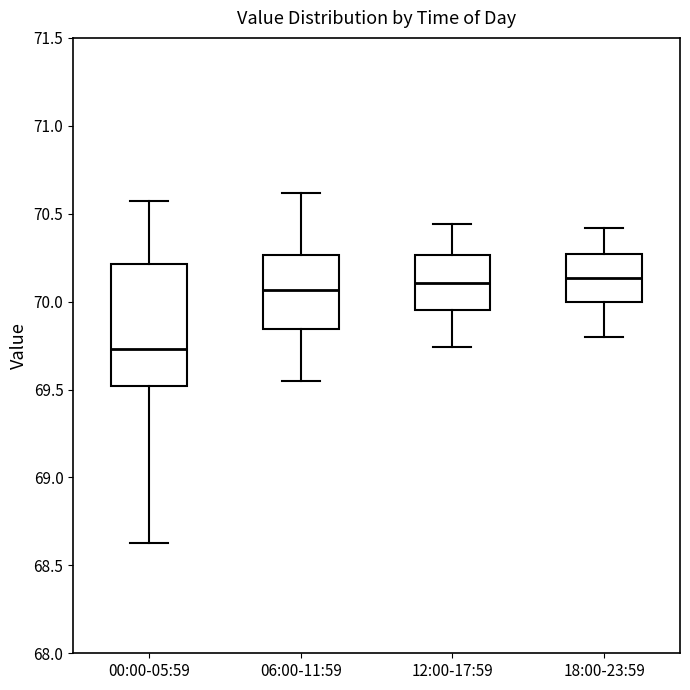

Where is the lower edge of the box for 12:00-17:59 on the y-axis? The values are not printed on the chart, so give them approximately, as read against the axis.

69.95